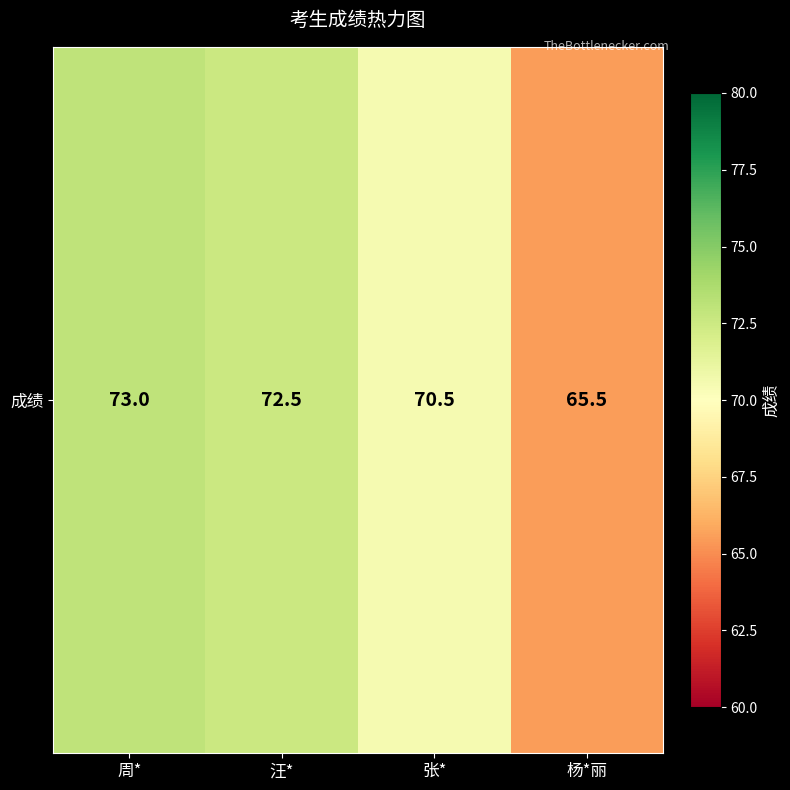

The chart shows a value of 16.3 at 周*. True or false?

False